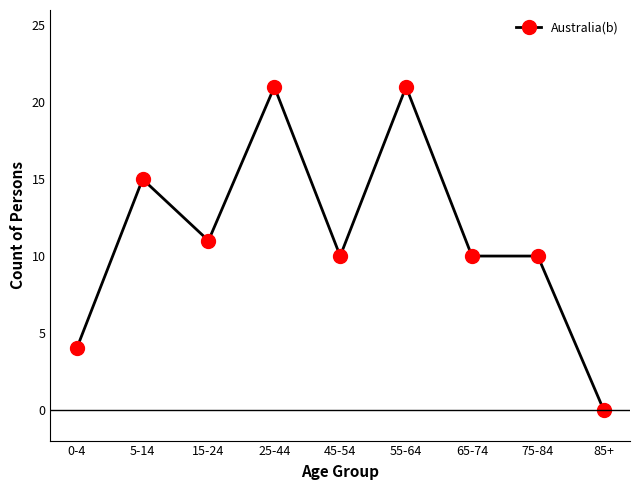

What is the label of the 5th point from the left?

45-54